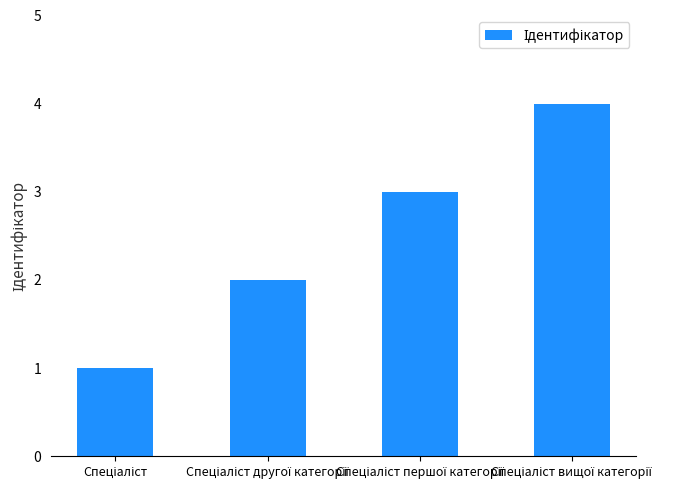

How many values are between 2 and 4?

3